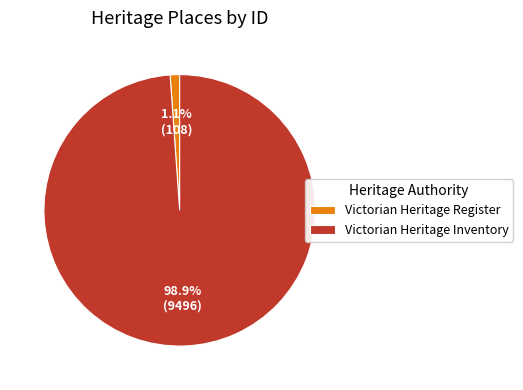

How many slices are in this pie chart?

2